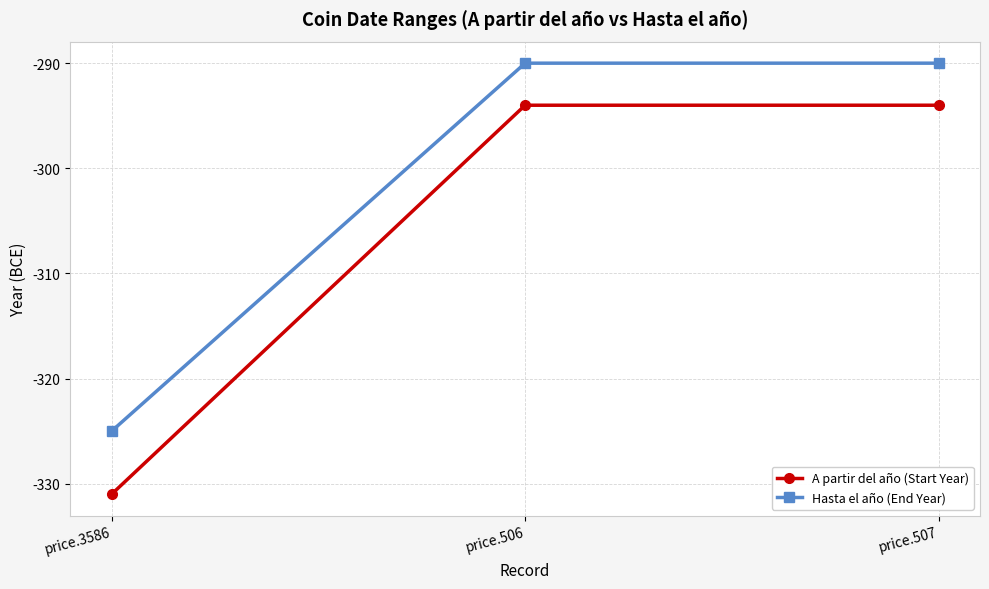

What is the sum of all A partir del año (Start Year) values?

-919